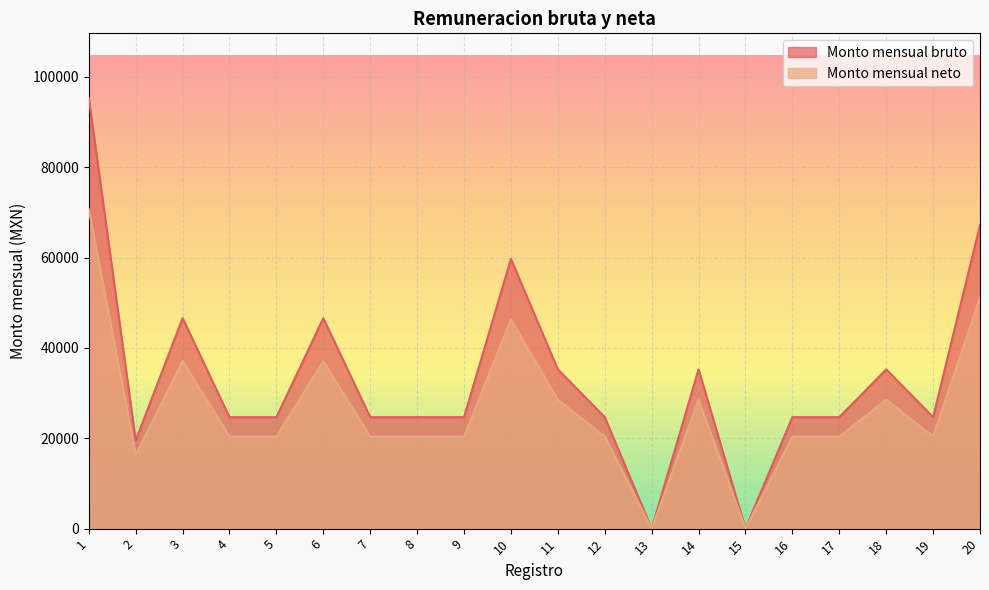

Where is the first local maximum for Monto mensual bruto?

3